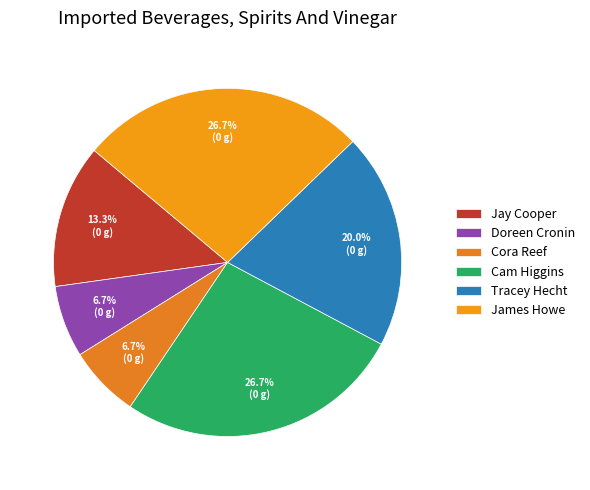

Is there any slice that represents more than half of the pie?

No